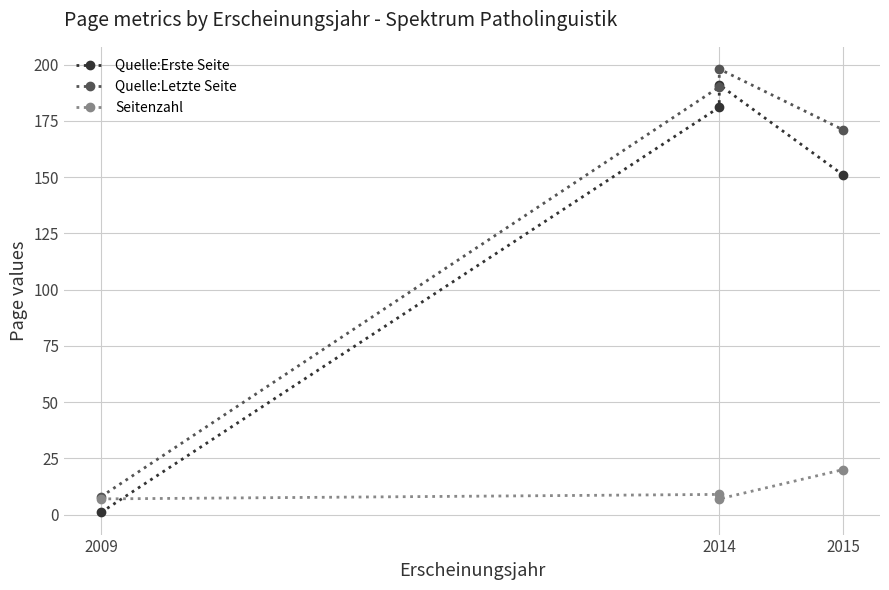

The value of Quelle:Erste Seite at 2014 is 254. True or false?

False